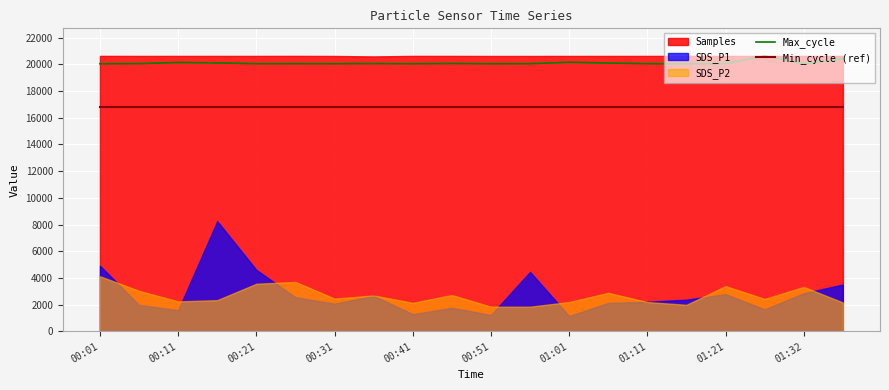

The value of Min_cycle (ref) at 00:31 is 3659. True or false?

False